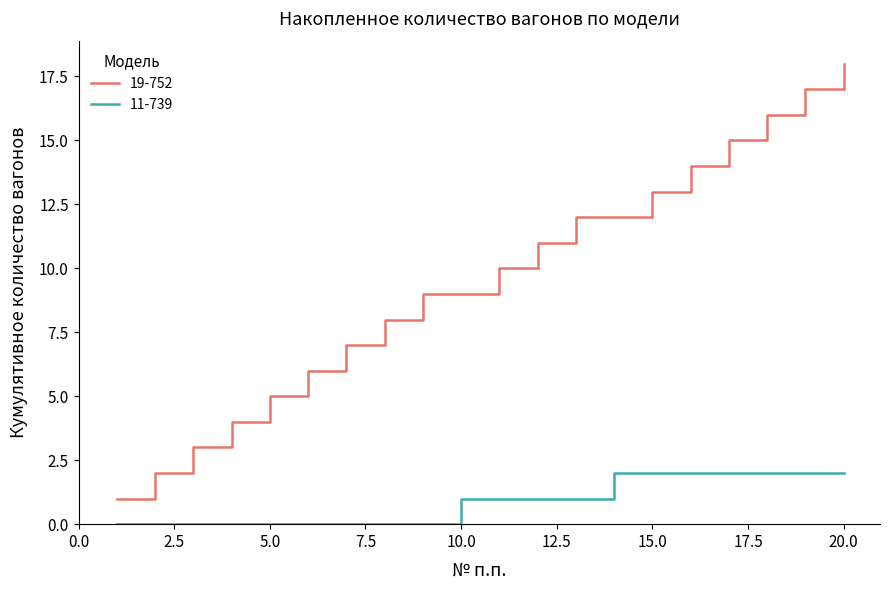

True or false: 11-739 and 19-752 intersect in this chart.

False